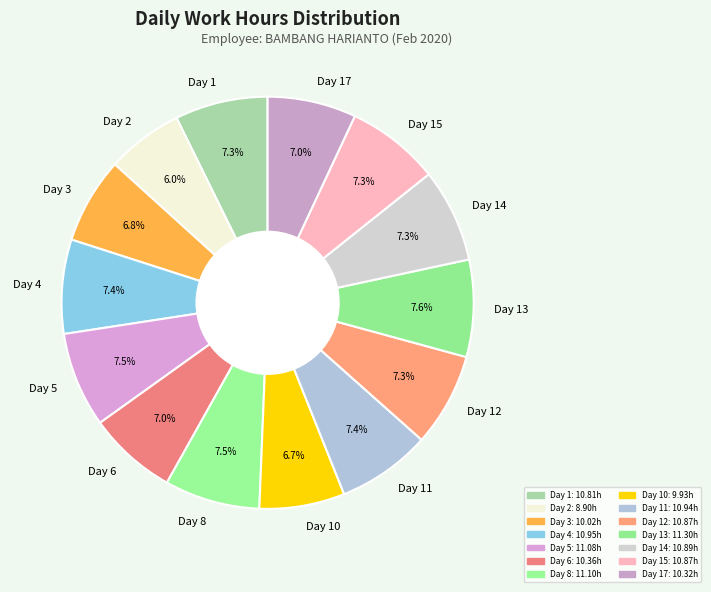

Between Day 3 and Day 2, which is larger?

Day 3